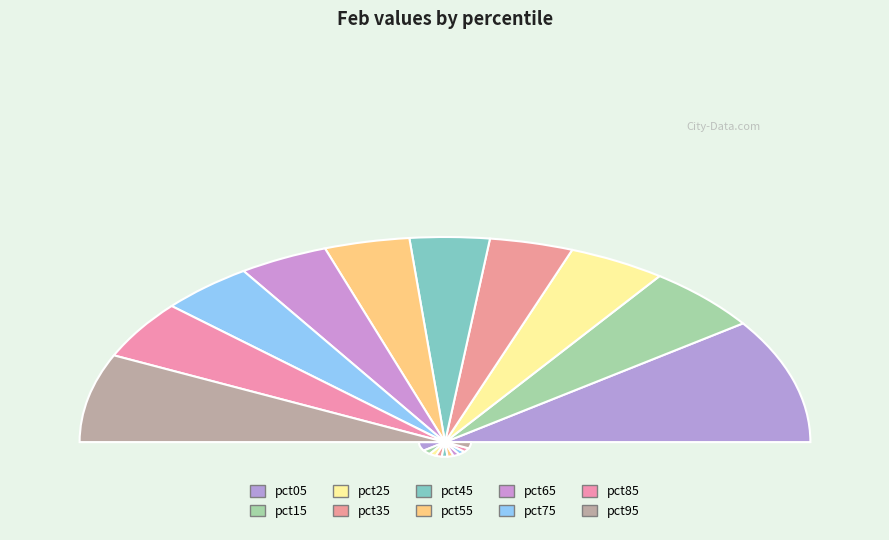

Is the sum of pct25 and pct55 greater than half?

No